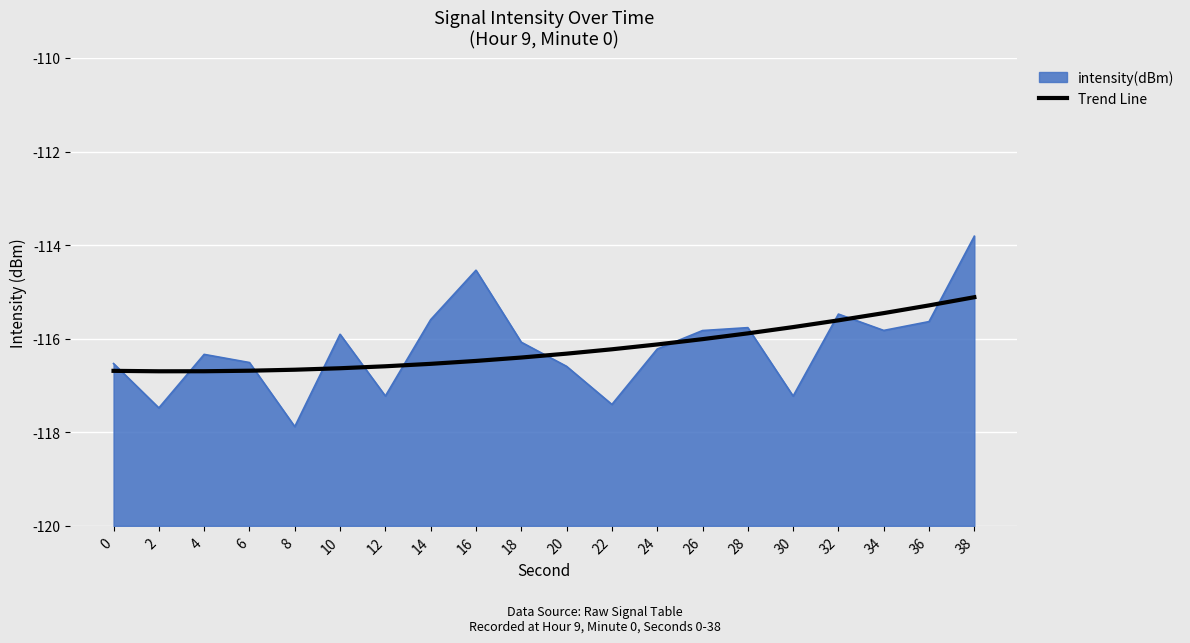

Reading left to right, extract all data points from this chart.

-116.7	-116.7	-116.7	-116.7	-116.7	-116.6	-116.6	-116.5	-116.5	-116.4	-116.3	-116.2	-116.1	-116.0	-115.9	-115.8	-115.6	-115.5	-115.3	-115.1